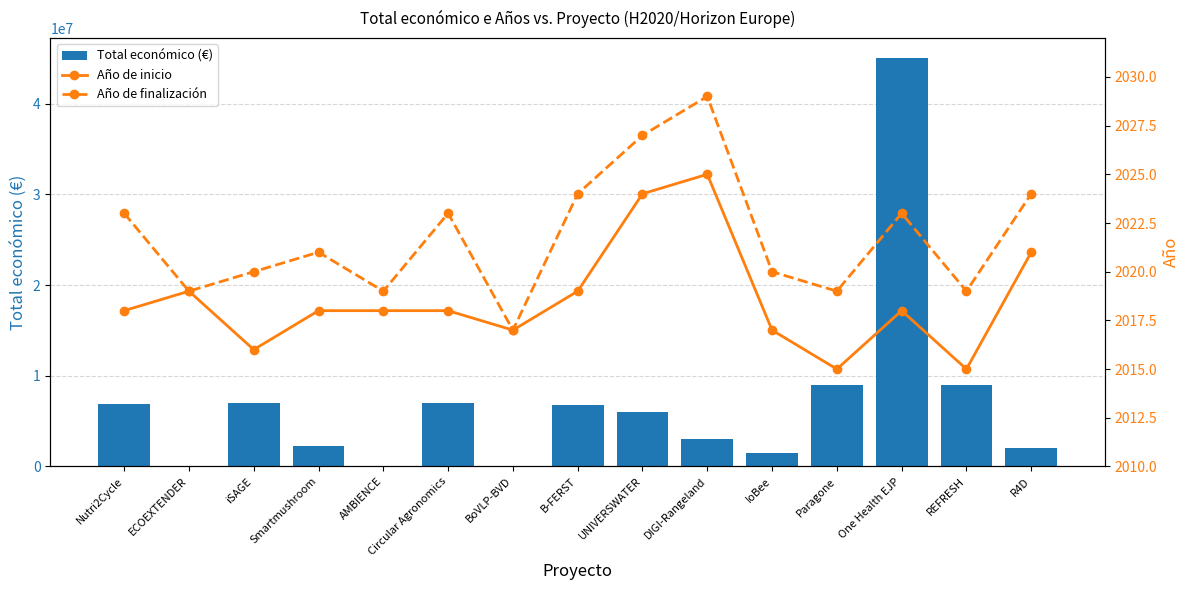

Rank the categories by Total económico (€) value from highest to lowest.

One Health EJP, REFRESH, Paragone, Circular Agronomics, iSAGE, Nutri2Cycle, B-FERST, UNIVERSWATER, DIGI-Rangeland, Smartmushroom, R4D, IoBee, ECOEXTENDER, AMBIENCE, BoVLP-BVD